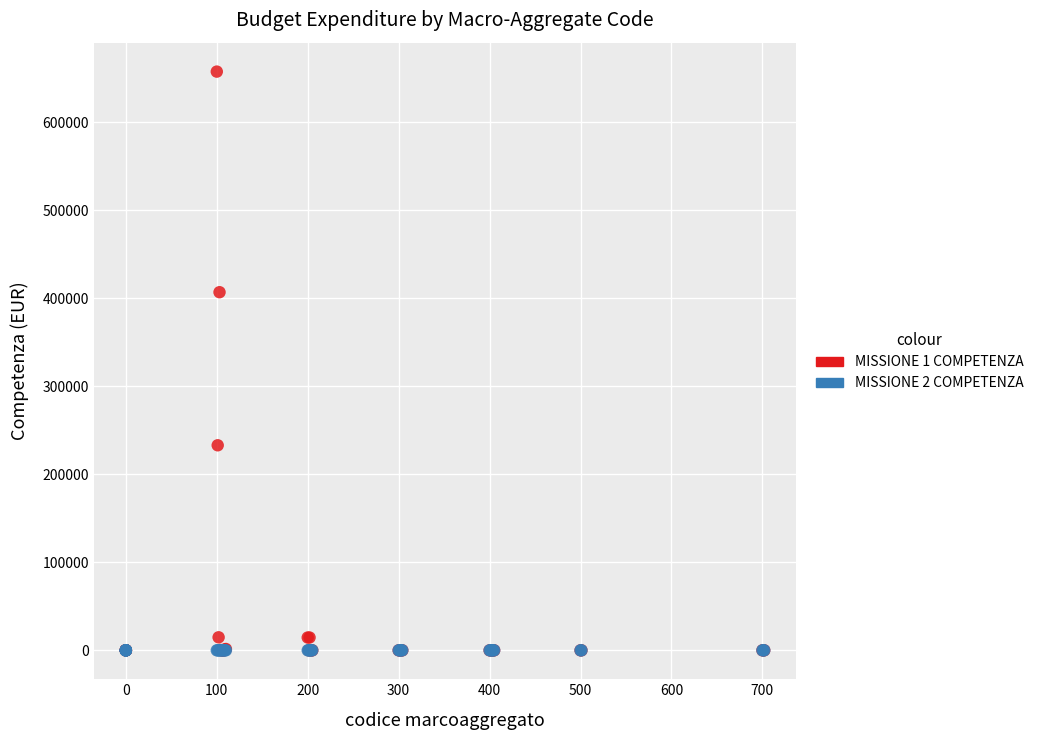

Across all series, what Y value is closest to 328875?

407026.9